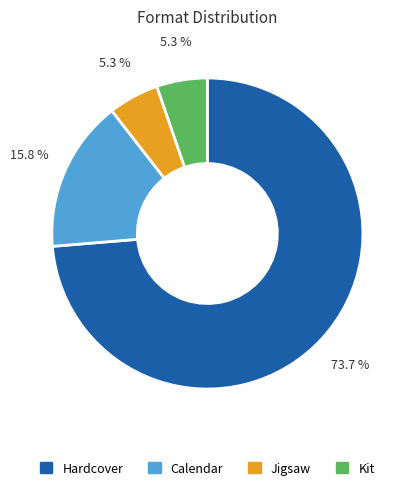

Between Calendar and Hardcover, which is larger?

Hardcover